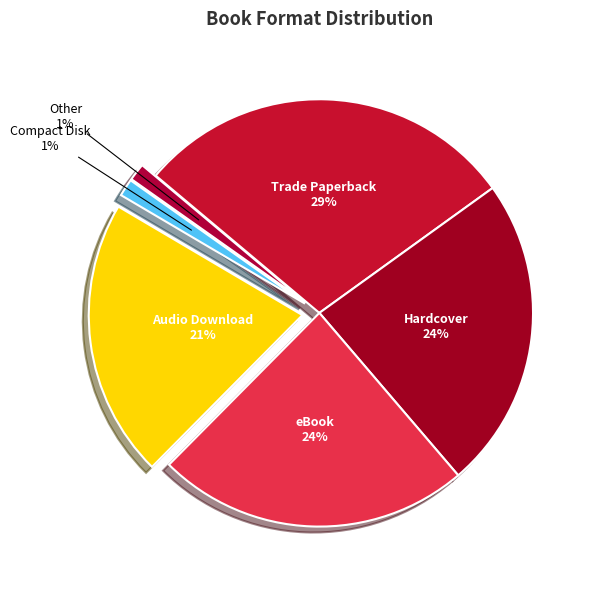

To the nearest percent, what percentage of the pie is eBook?

24%